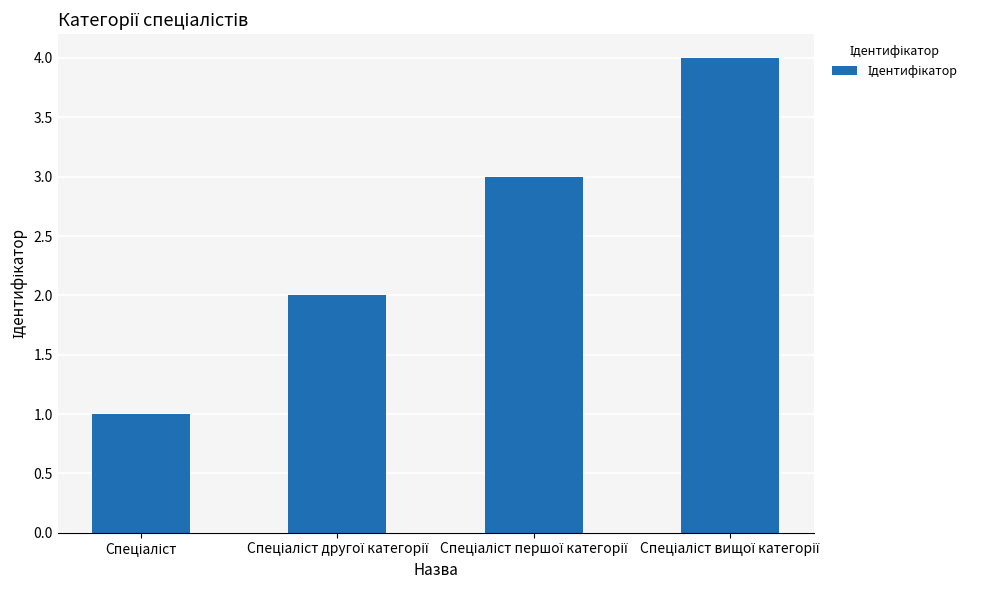

What is the sum of all values?

10